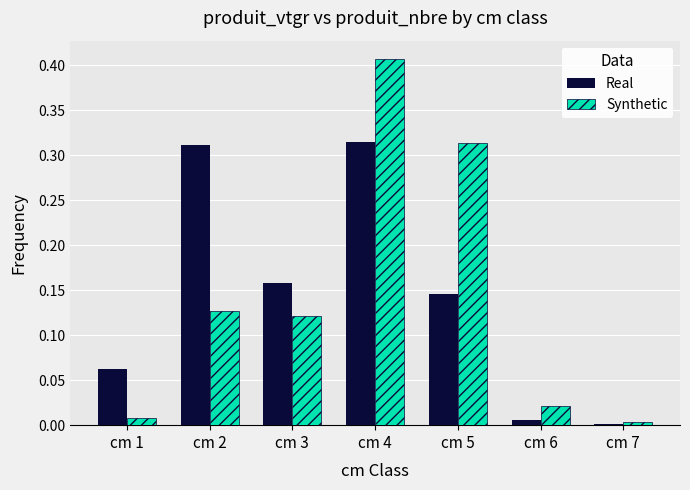

What is the sum of all Synthetic values?

1.0